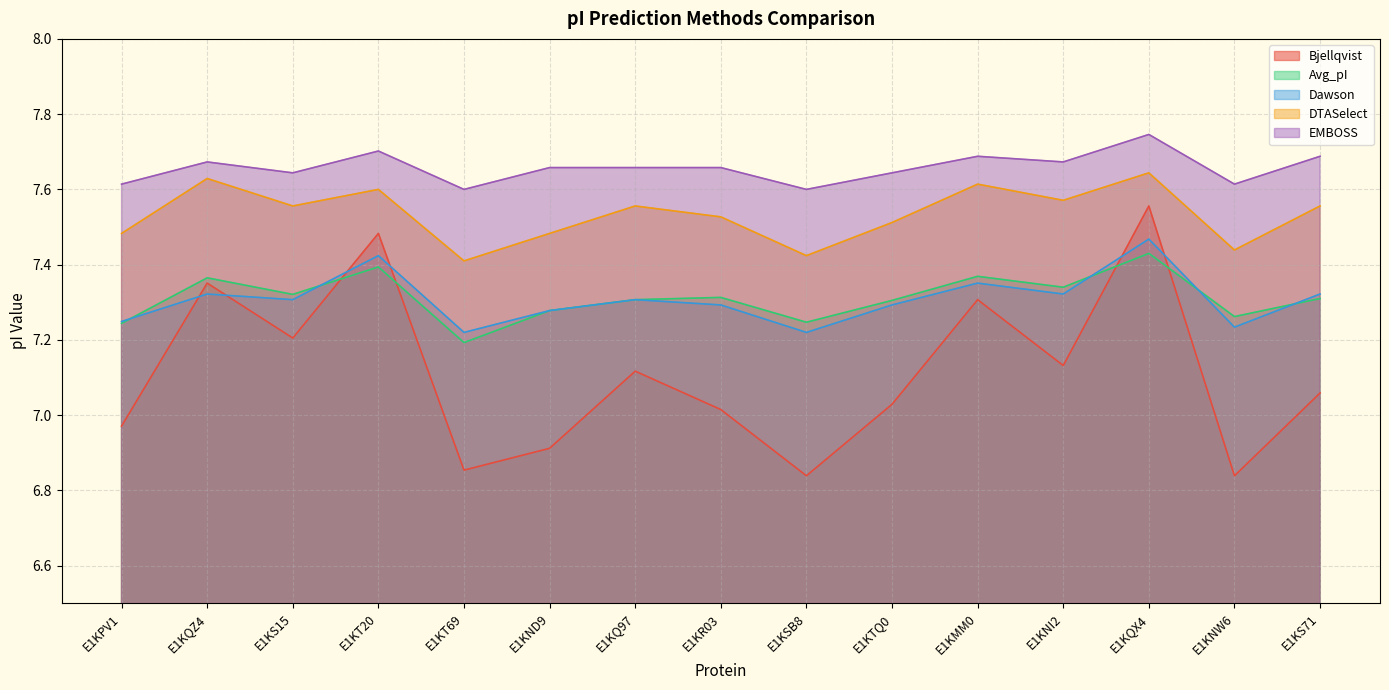

What is the difference between the second highest and second lowest values in the Avg_pI series?

0.2